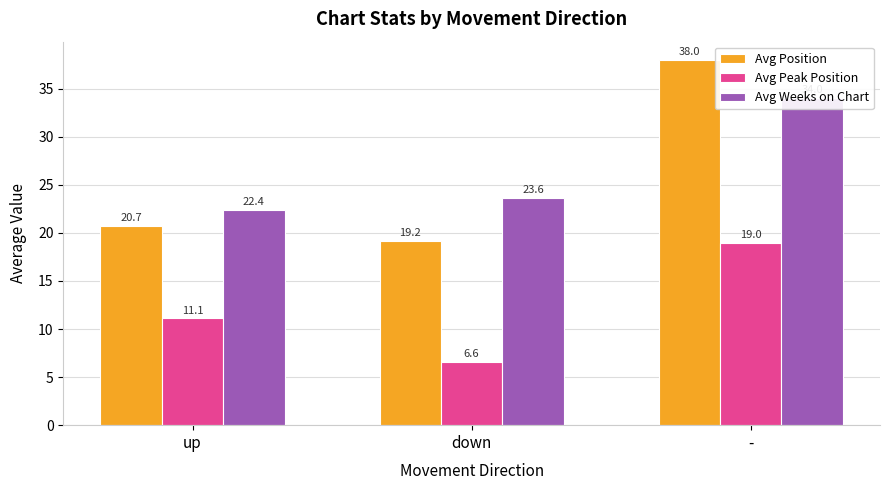

List the series in order of their peak value, highest first.

Avg Position, Avg Weeks on Chart, Avg Peak Position